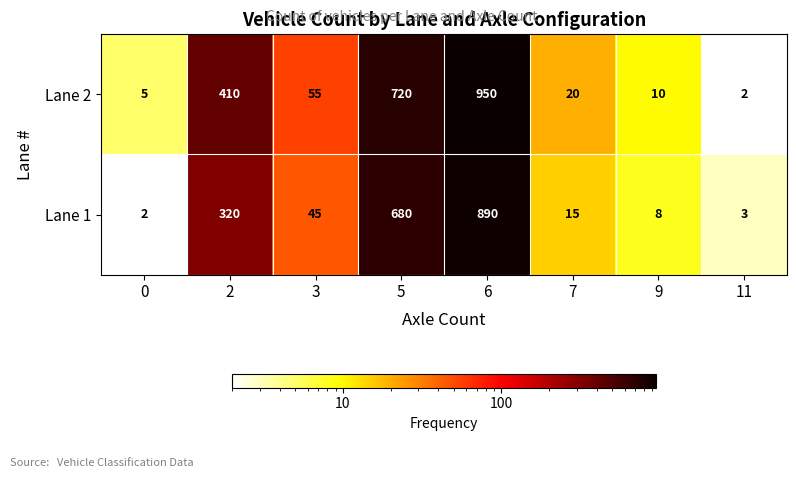

At 6, list the series in order from largest to smallest.

Lane 2, Lane 1